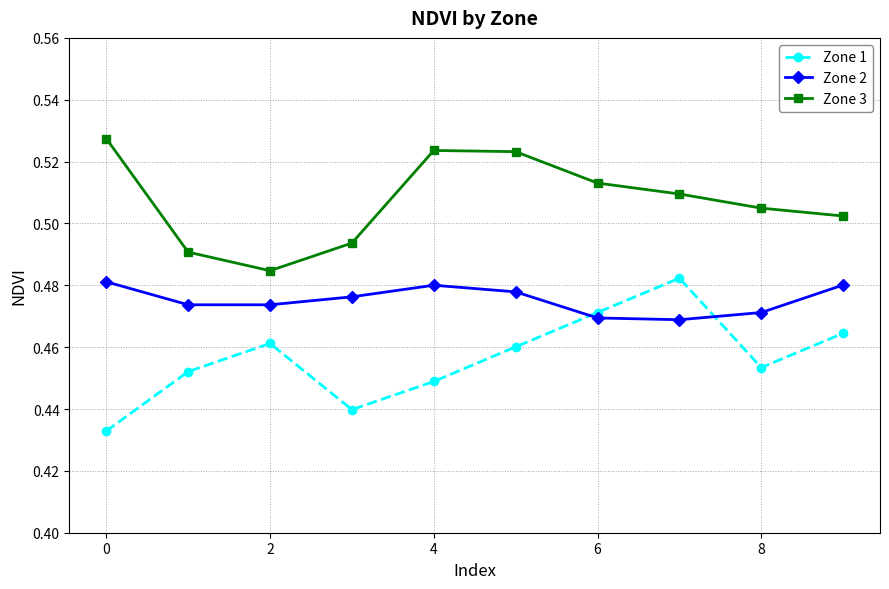

Which series has the largest total across all categories?

Zone 3